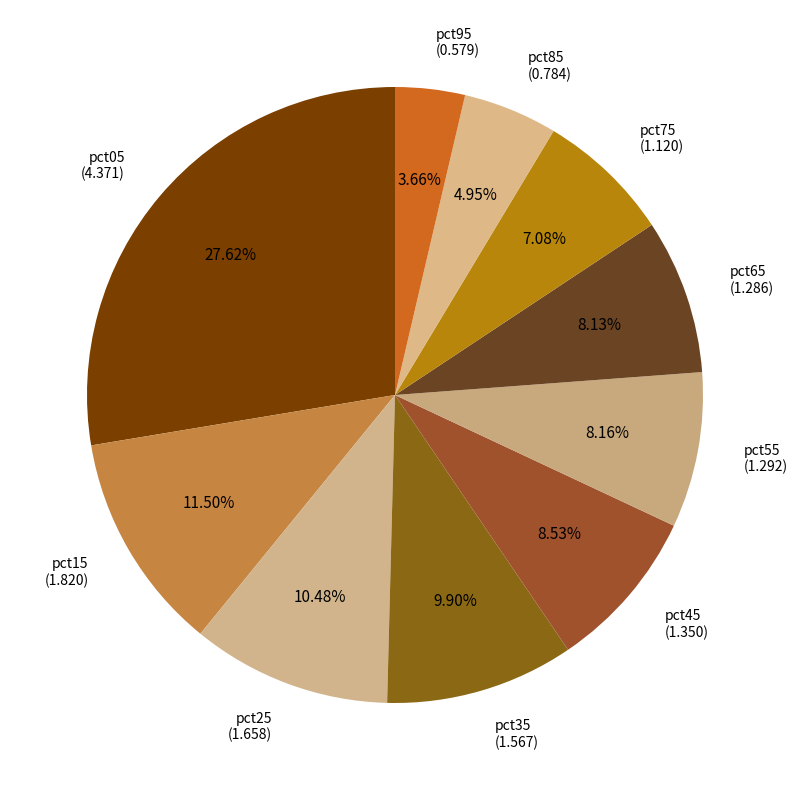

Is there a majority slice in this chart?

No